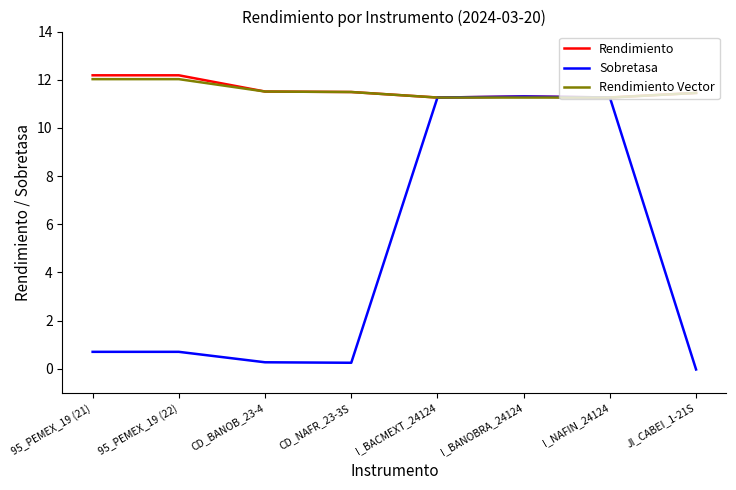

What is the maximum value shown in the chart?

12.2